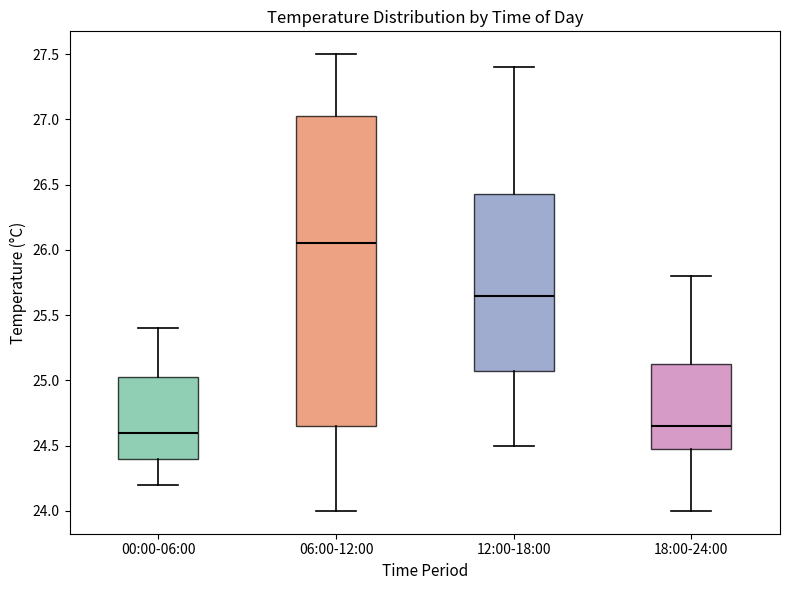

Which box has the highest median line?

06:00-12:00